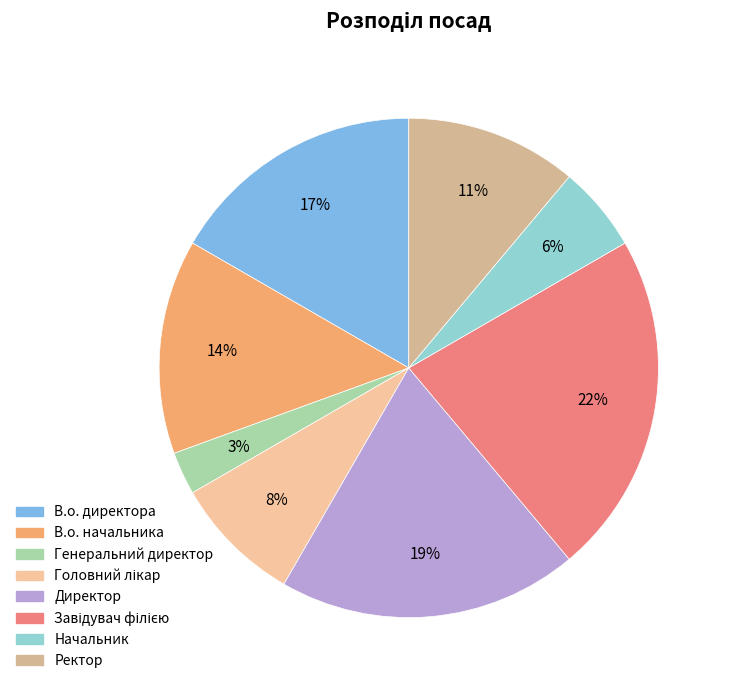

How many segments does this pie chart have?

8